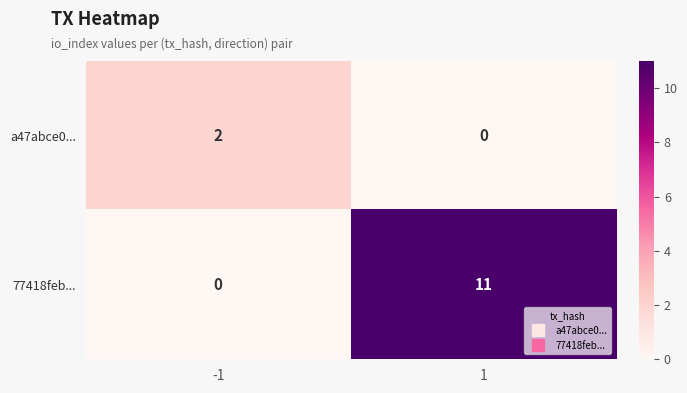

Which series has the widest spread of values?

77418feb...